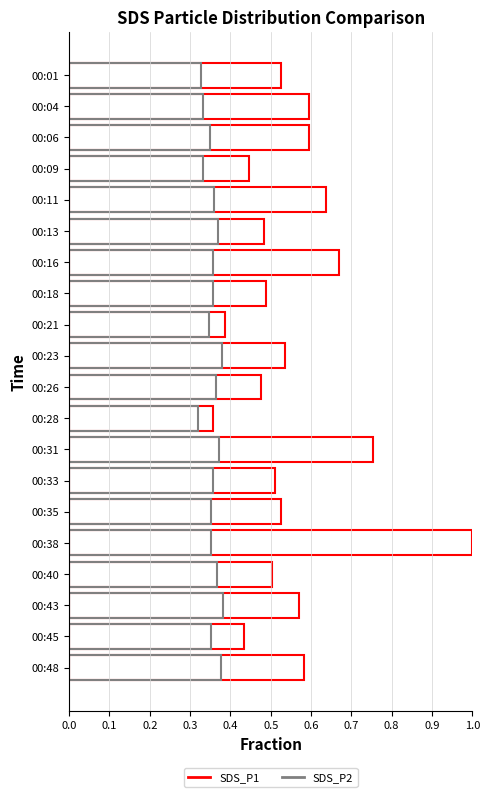

Read the SDS_P1 value at 00:33.

0.5